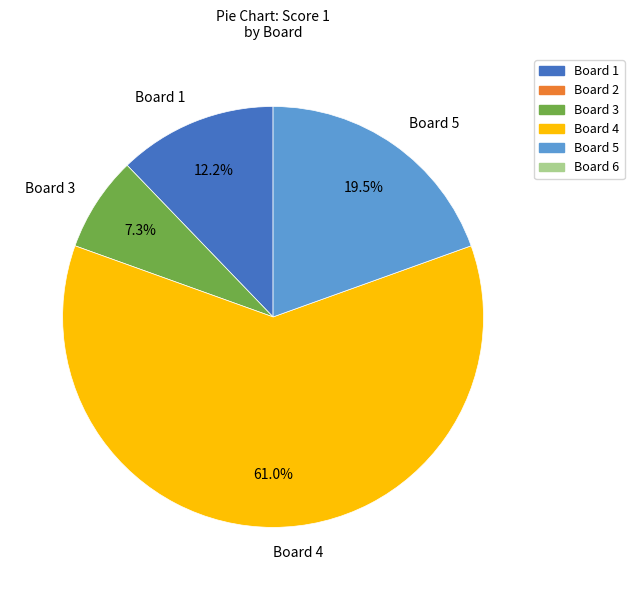

Between Board 4 and Board 5, which is larger?

Board 4